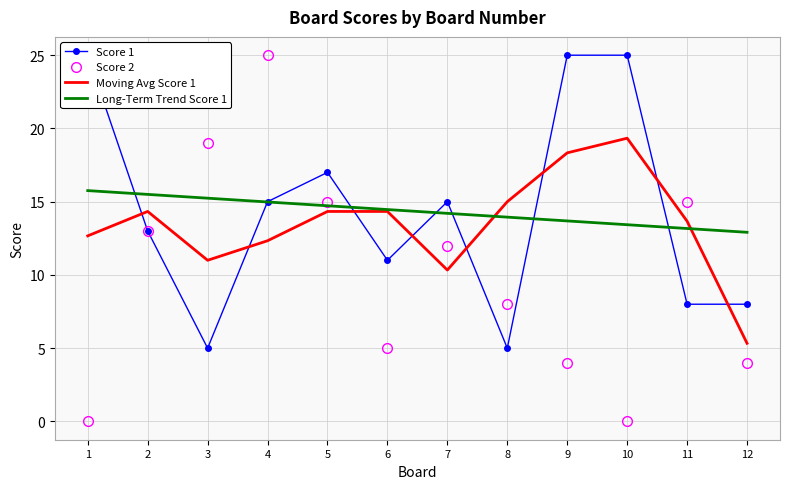

Reading left to right, extract all data points from this chart.

Score 1: 1=25.0	2=13.0	3=5.0	4=15.0	5=17.0	6=11.0	7=15.0	8=5.0	9=25.0	10=25.0	11=8.0	12=8.0
Score 2: 1=0.0	2=13.0	3=19.0	4=25.0	5=15.0	6=5.0	7=12.0	8=8.0	9=4.0	10=0.0	11=15.0	12=4.0
Moving Avg Score 1: 1=12.7	2=14.3	3=11.0	4=12.3	5=14.3	6=14.3	7=10.3	8=15.0	9=18.3	10=19.3	11=13.7	12=5.3
Long-Term Trend Score 1: 1=15.8	2=15.5	3=15.2	4=15.0	5=14.7	6=14.5	7=14.2	8=13.9	9=13.7	10=13.4	11=13.2	12=12.9